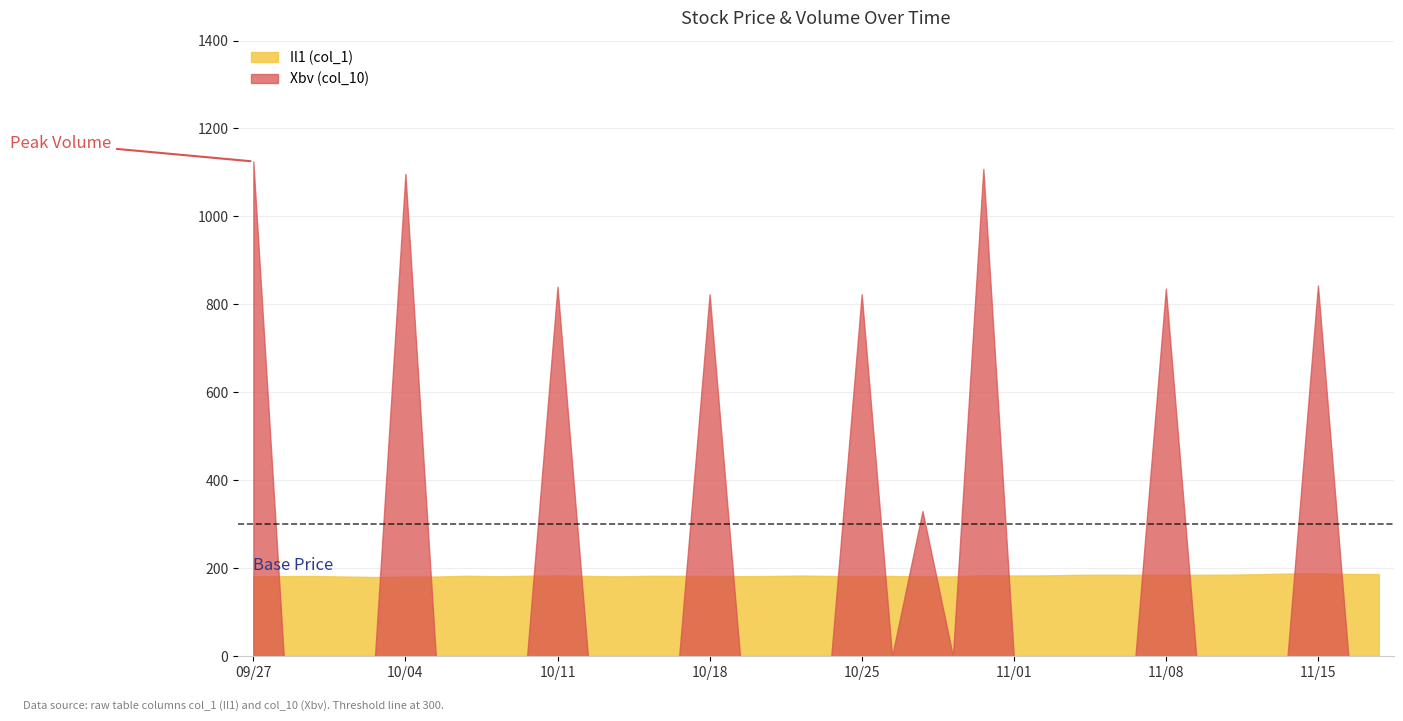

Count the number of categories in the chart.

38